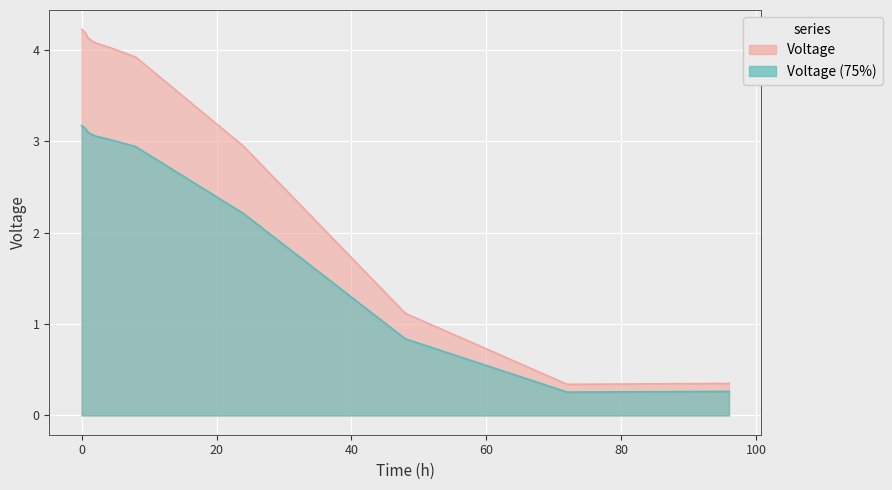

What is the change in value from 4 to 24?

-1.1